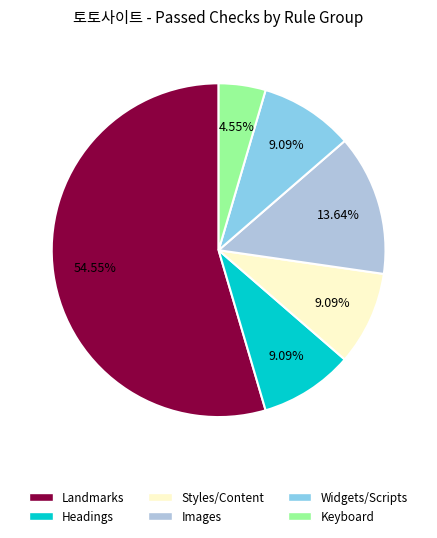

Is there a majority slice in this chart?

Yes